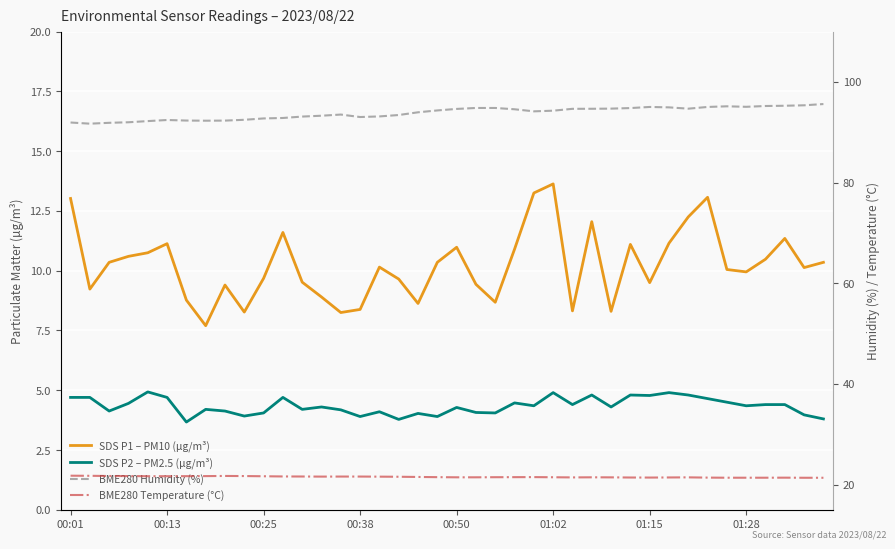

What are all the series names shown in the legend?

SDS P1 – PM10 (µg/m³), SDS P2 – PM2.5 (µg/m³), BME280 Humidity (%), BME280 Temperature (°C)